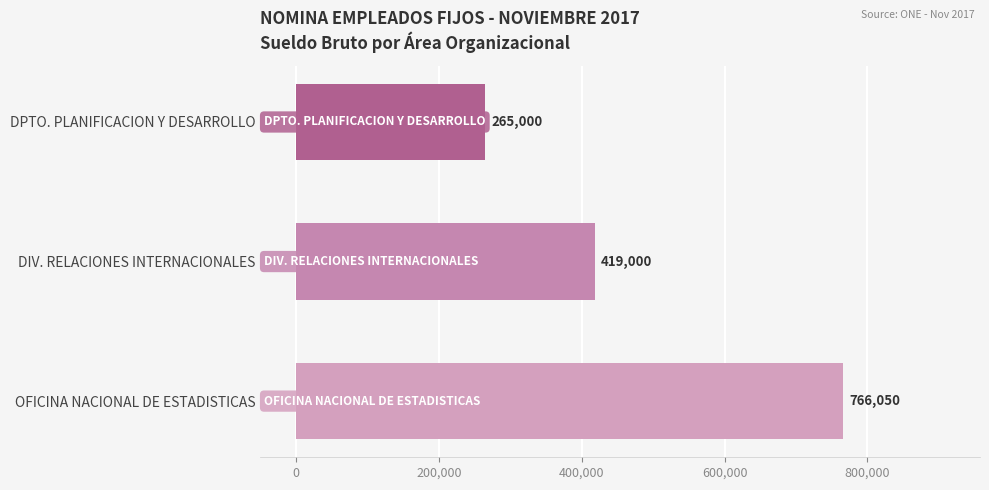

How many bars are there in total?

3